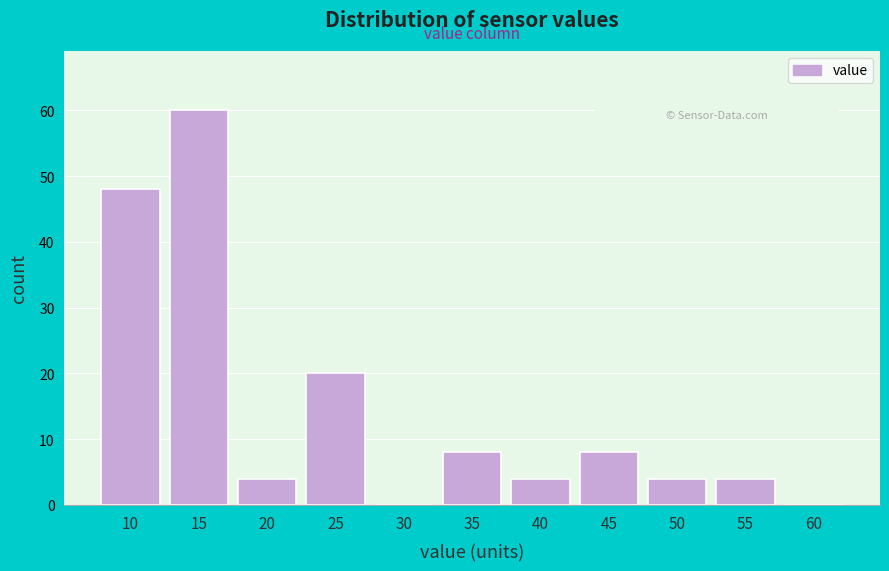

Reading right to left, transcribe all the data shown in this chart.

60=0	55=4	50=4	45=8	40=4	35=8	30=0	25=20	20=4	15=60	10=48